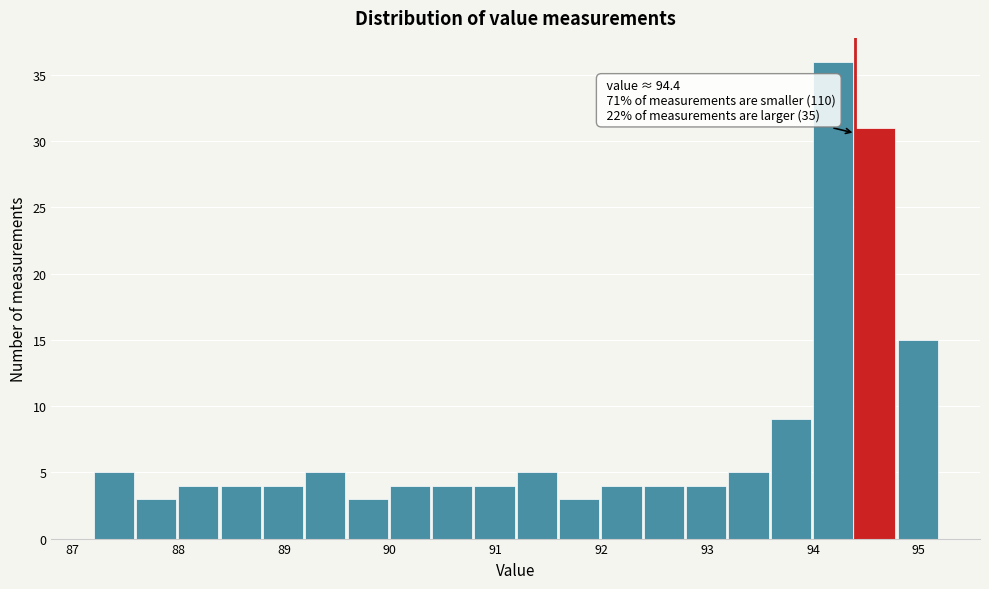

Which range on the x-axis has the tallest bar?

94.0 to 94.4